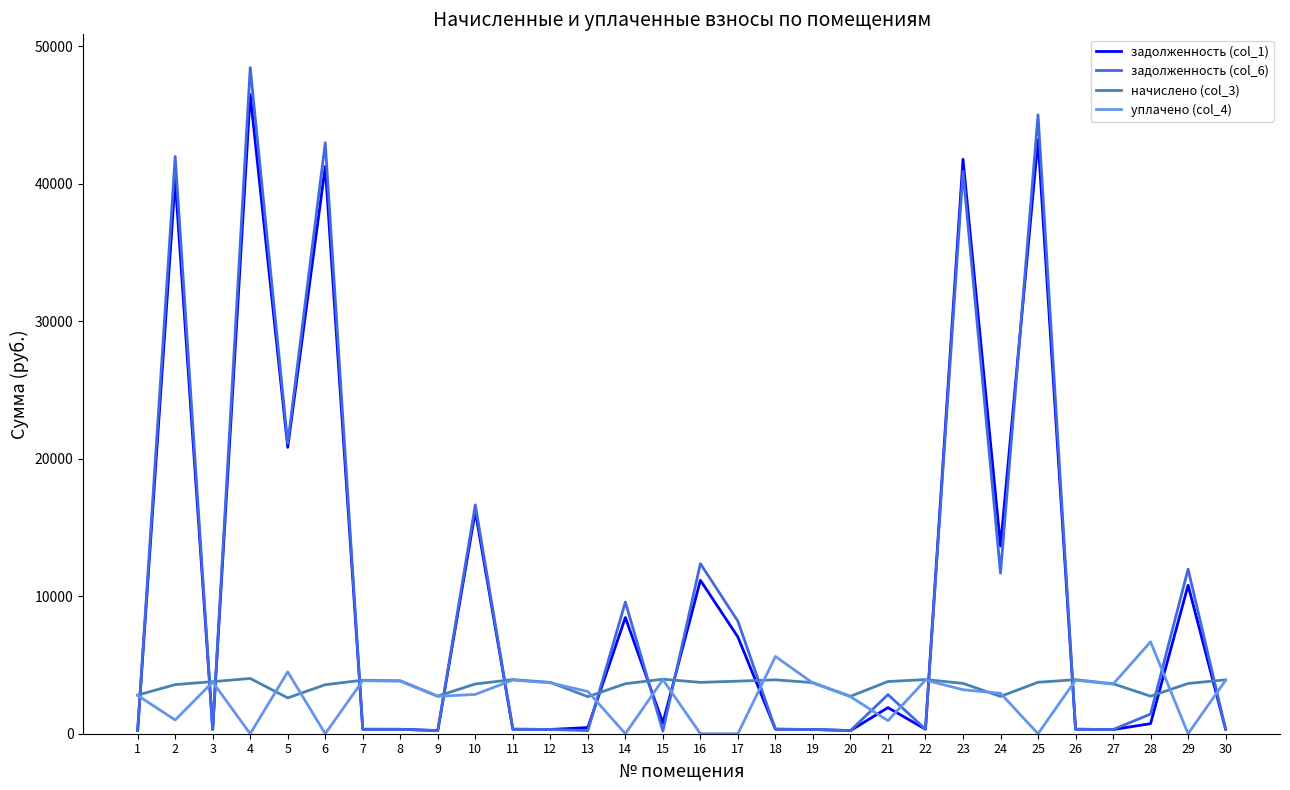

What is the difference between the maximum and minimum values in the уплачено (col_4) series?

6685.2